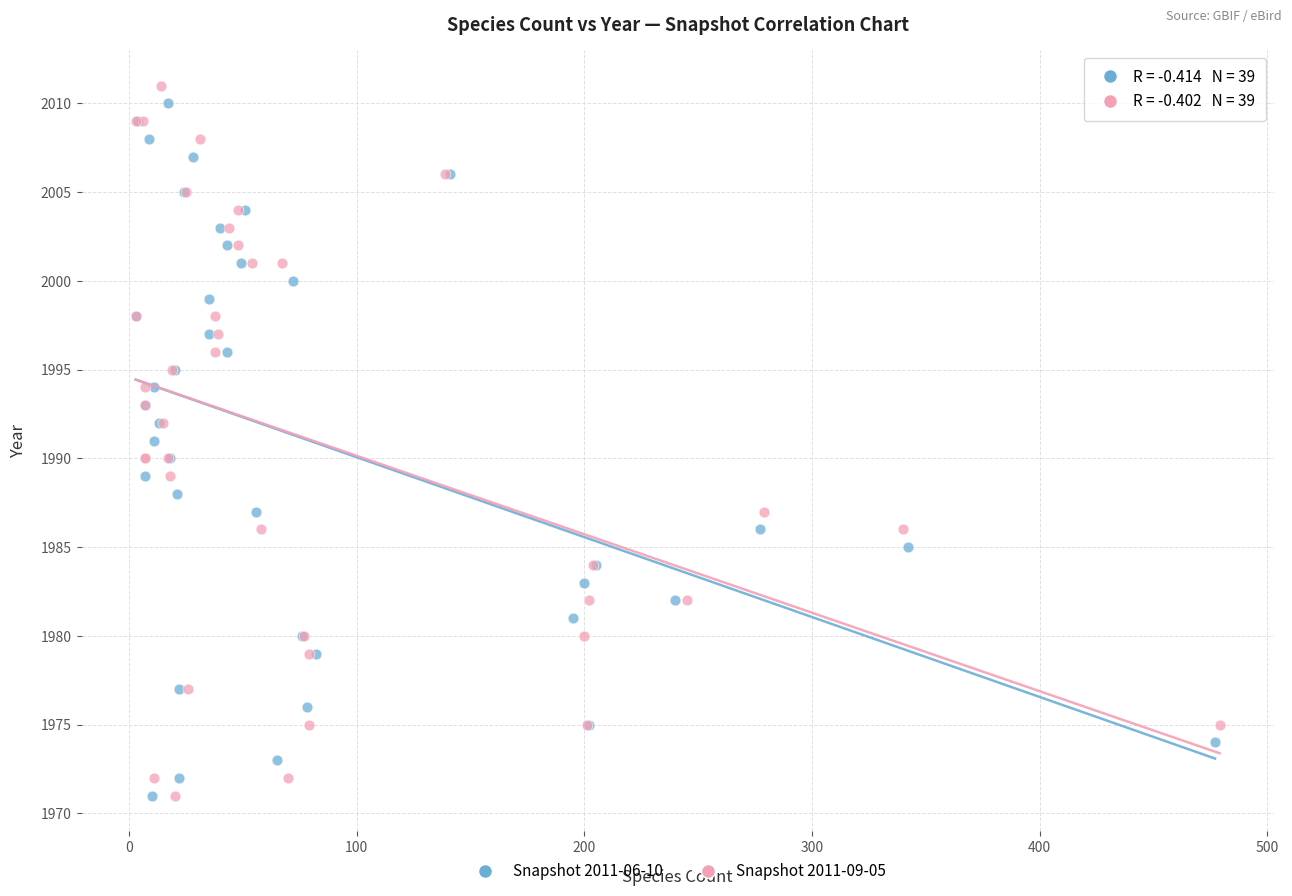

What are all the series names shown in the legend?

Snapshot 2011-06-10, Snapshot 2011-09-05